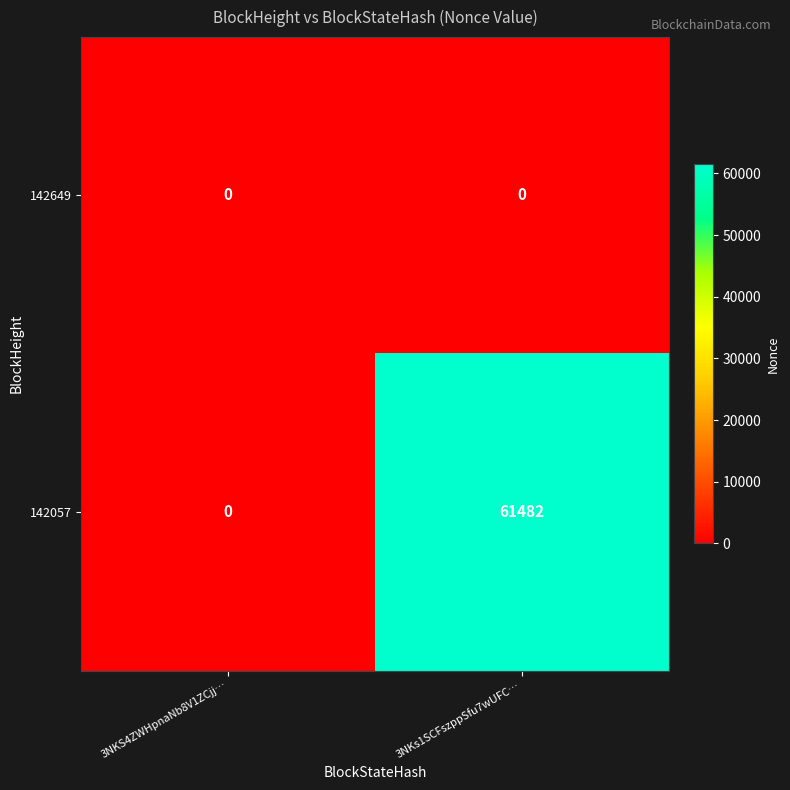

Reading left to right, transcribe all the data shown in this chart.

142649: 3NKS4ZWHpnaNb8V1ZCjj…=0	3NKs1SCFszppSfu7wUFC…=0
142057: 3NKS4ZWHpnaNb8V1ZCjj…=0	3NKs1SCFszppSfu7wUFC…=61482